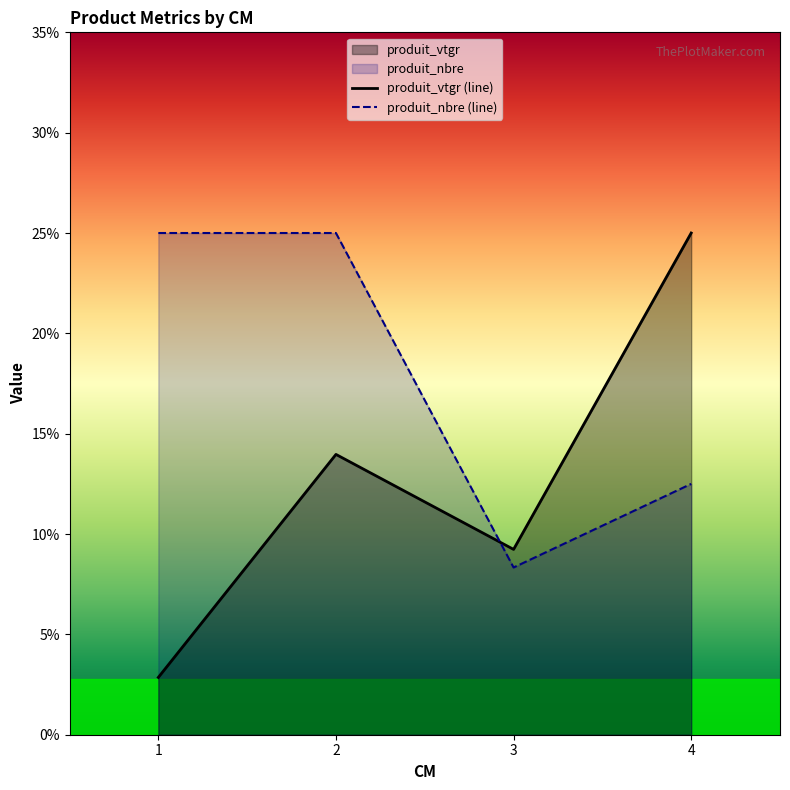

What is the difference between the maximum and minimum values in the produit_nbre series?

16.7